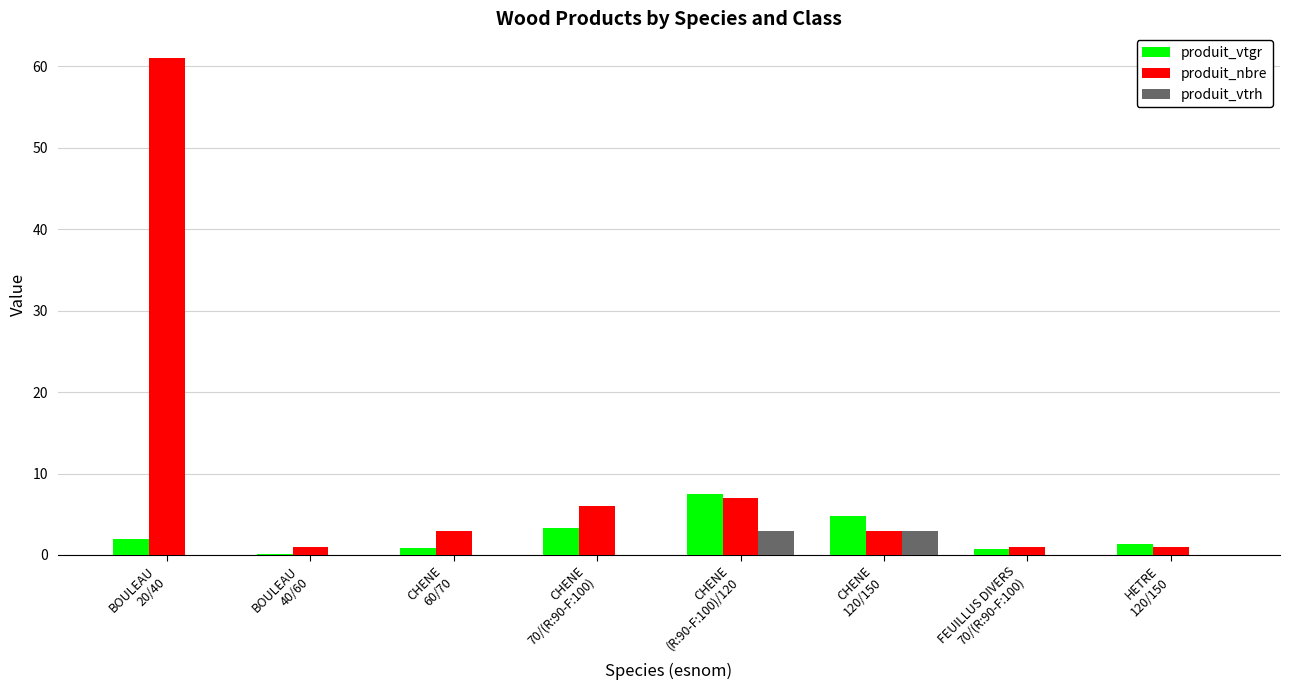

What is the sum of the produit_vtgr values at BOULEAU
40/60 and CHENE
60/70?

1.0